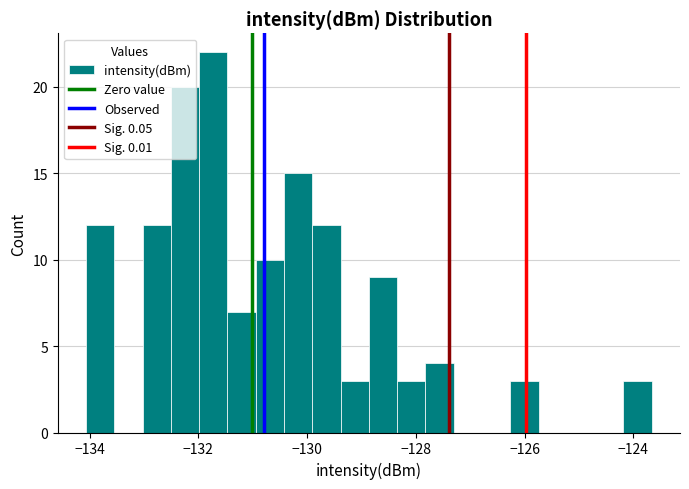

Around what value on the x-axis is the tallest bar? Give the approximate position of its centre, as read against the axis.

-131.8